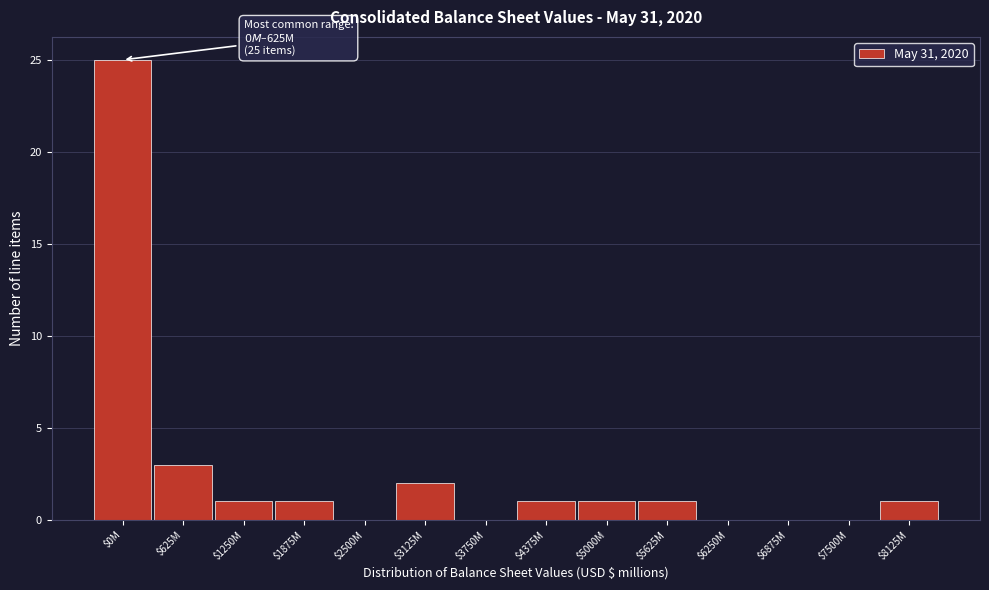

What is the greatest value displayed?

25